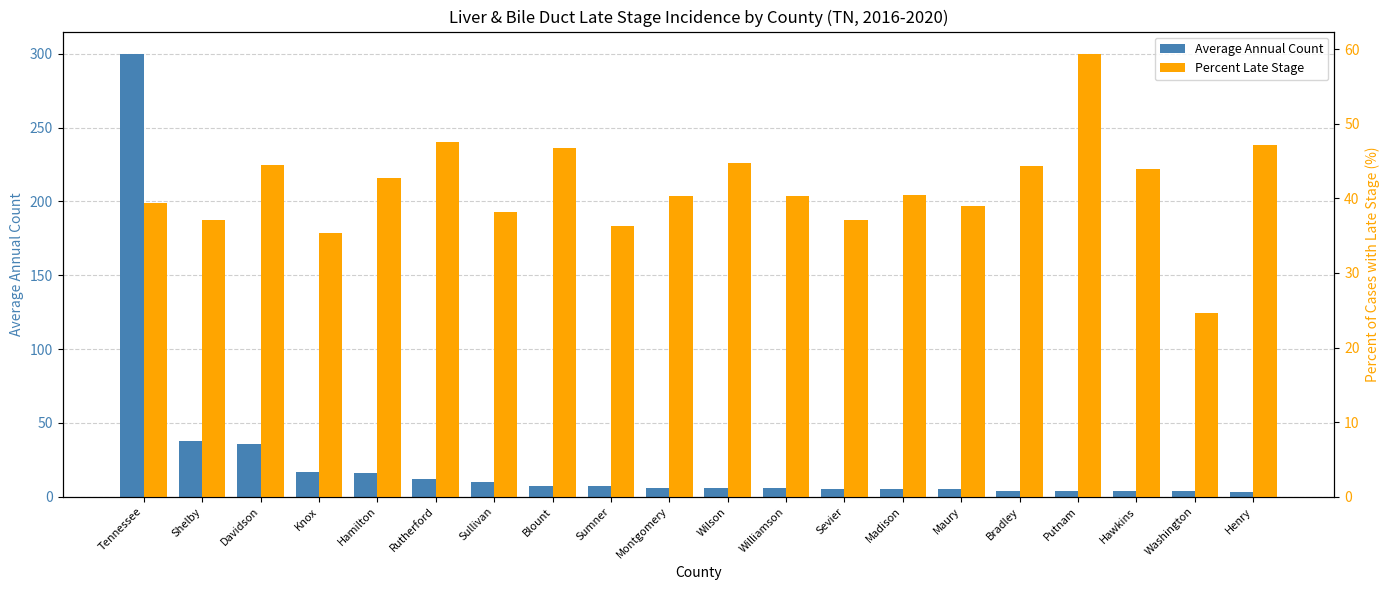

What is the difference between the maximum and minimum values in the Percent Late Stage series?

34.7